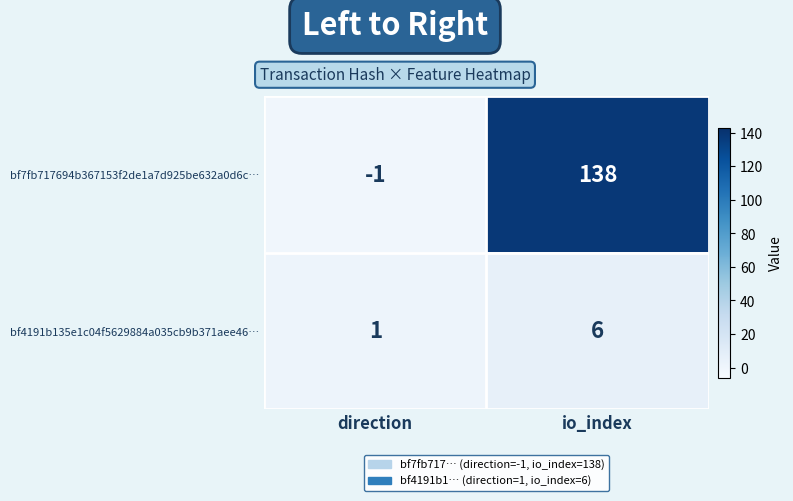

List the series in order of their overall mean, lowest first.

bf4191b135e1c04f5629884a035cb9b371aee46…, bf7fb717694b367153f2de1a7d925be632a0d6c…